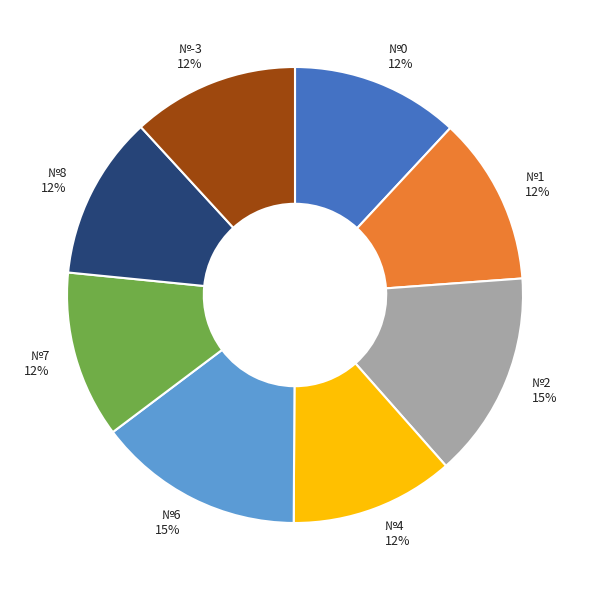

Does any single category account for the majority?

No